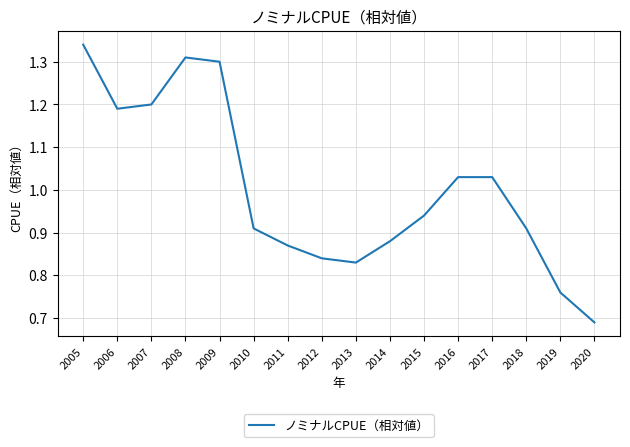

Does the chart have visible grid lines?

Yes